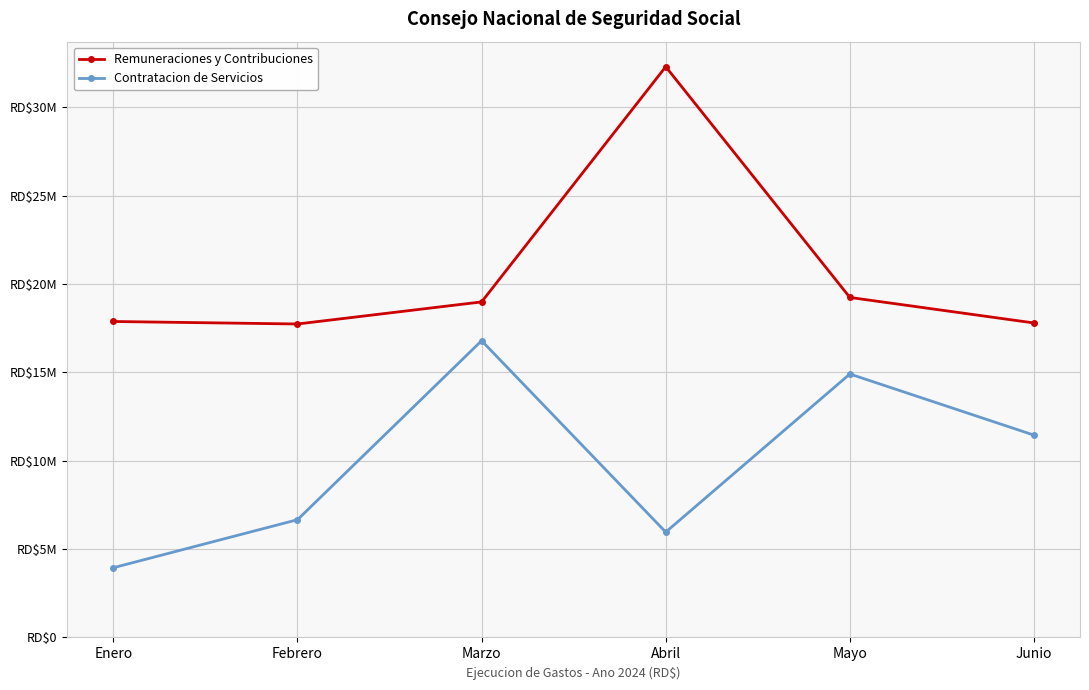

Is this an area chart (filled region under the line)?

No